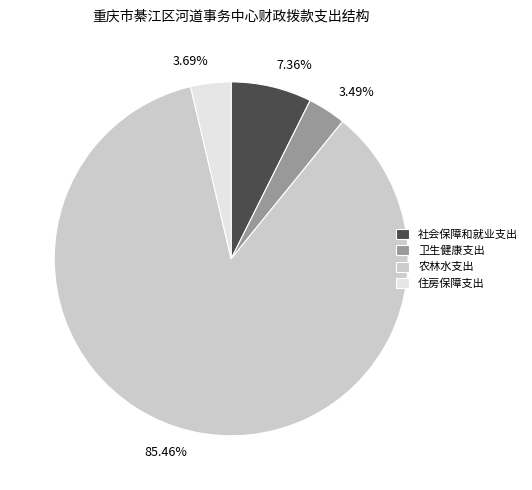

To the nearest percent, what portion does 农林水支出 represent?

85%